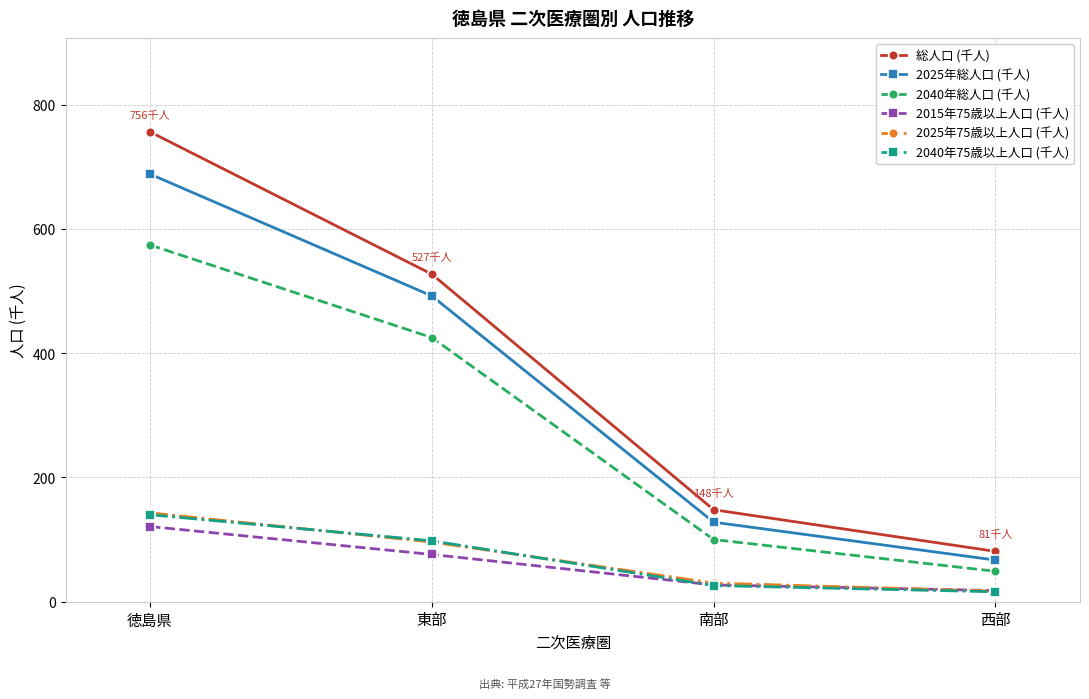

True or false: 2025年75歳以上人口 (千人) has a value of 30 at 南部.

True